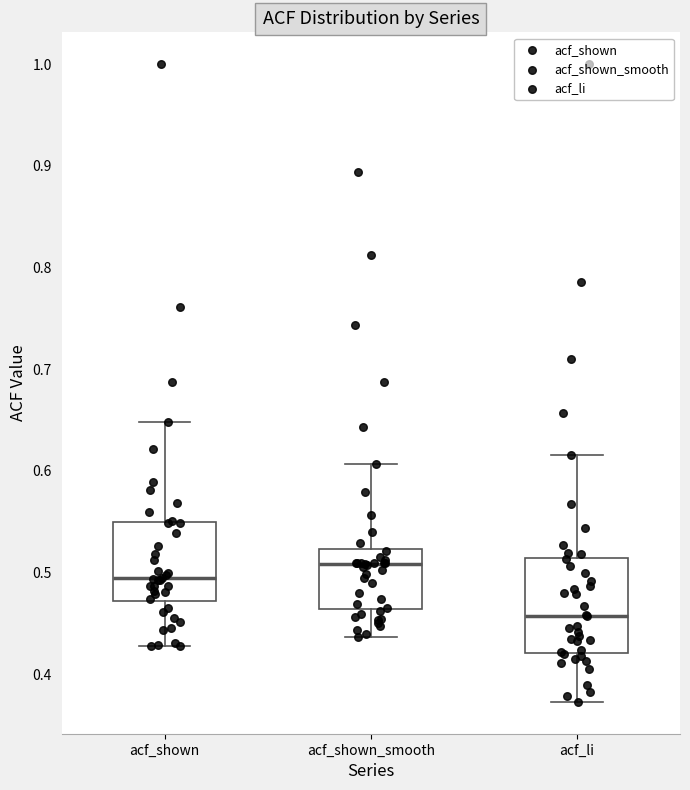

Reading left to right, transcribe this box plot: for each box, give where its median line is, the range the box spans, and where its two whiskers end, as read against the y-axis. The values are not printed on the chart, so give them approximately, as read against the axis.

acf_shown: median 0.49, box 0.47 to 0.55, whiskers 0.43 to 0.65
acf_shown_smooth: median 0.51, box 0.46 to 0.52, whiskers 0.44 to 0.61
acf_li: median 0.46, box 0.42 to 0.51, whiskers 0.37 to 0.62